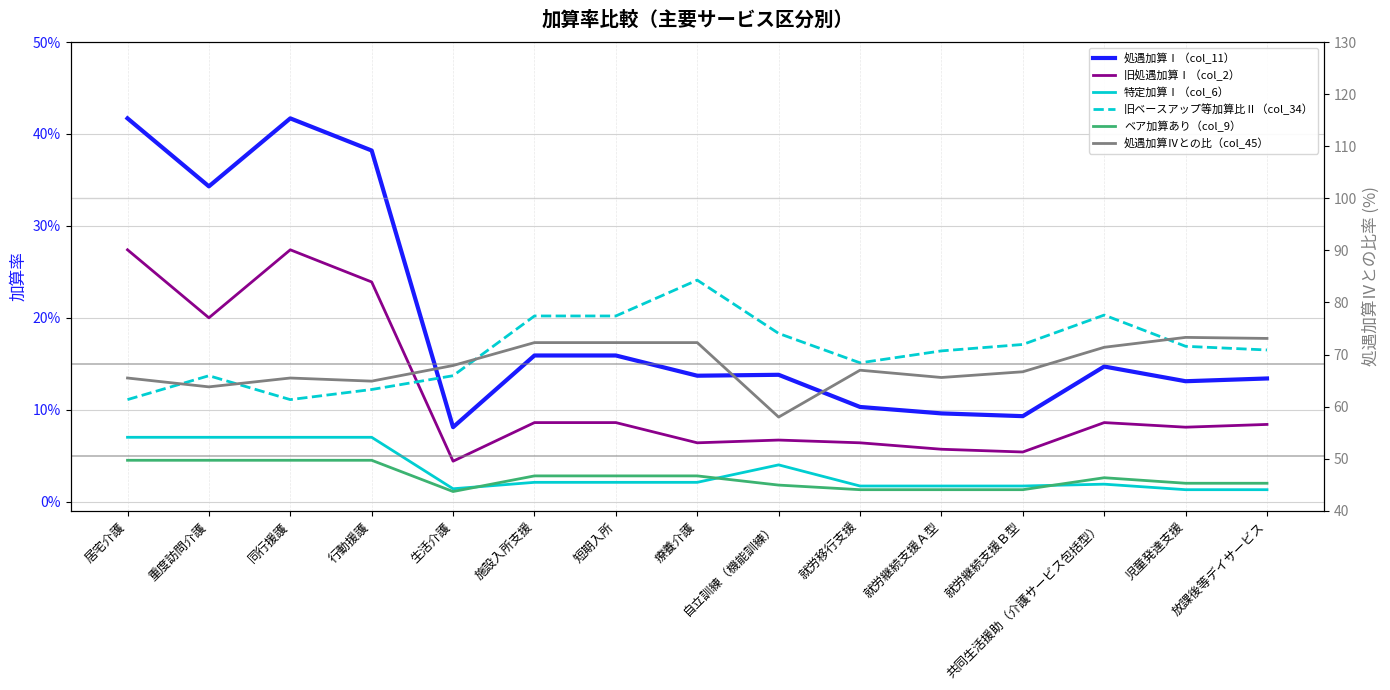

What is the average value of the 処遇加算Ⅰ（col_11） series?

0.2